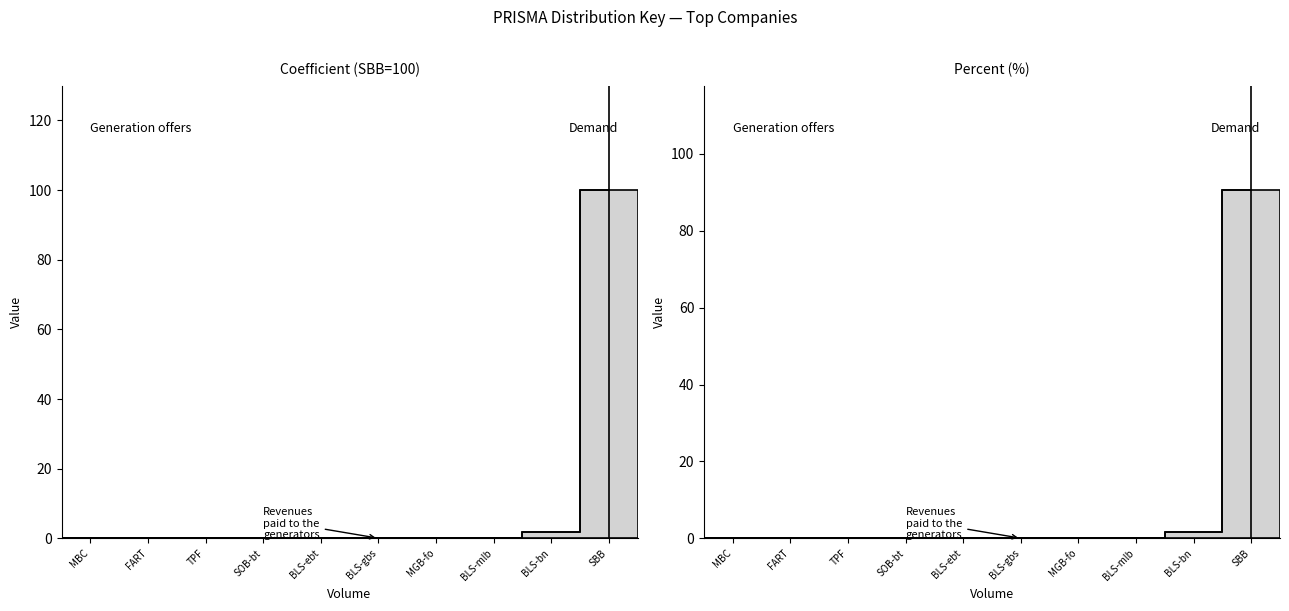

Reading left to right, extract all data points from this chart.

MBC=0.0	FART=0.0	TPF=0.0	SOB-bt=0.0	BLS-ebt=0.0	BLS-gbs=0.1	MGB-fo=0.1	BLS-mlb=0.1	BLS-bn=1.8	SBB=90.6